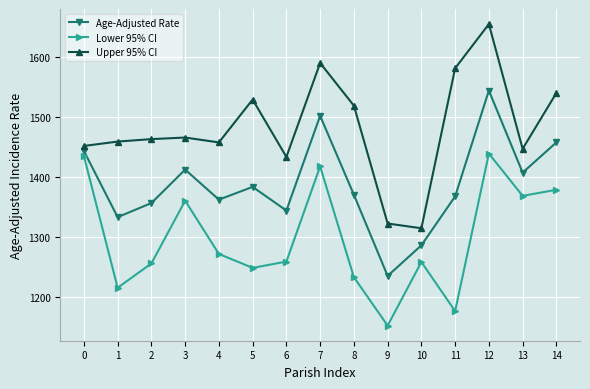

Where is the first local maximum for Lower 95% CI?

3